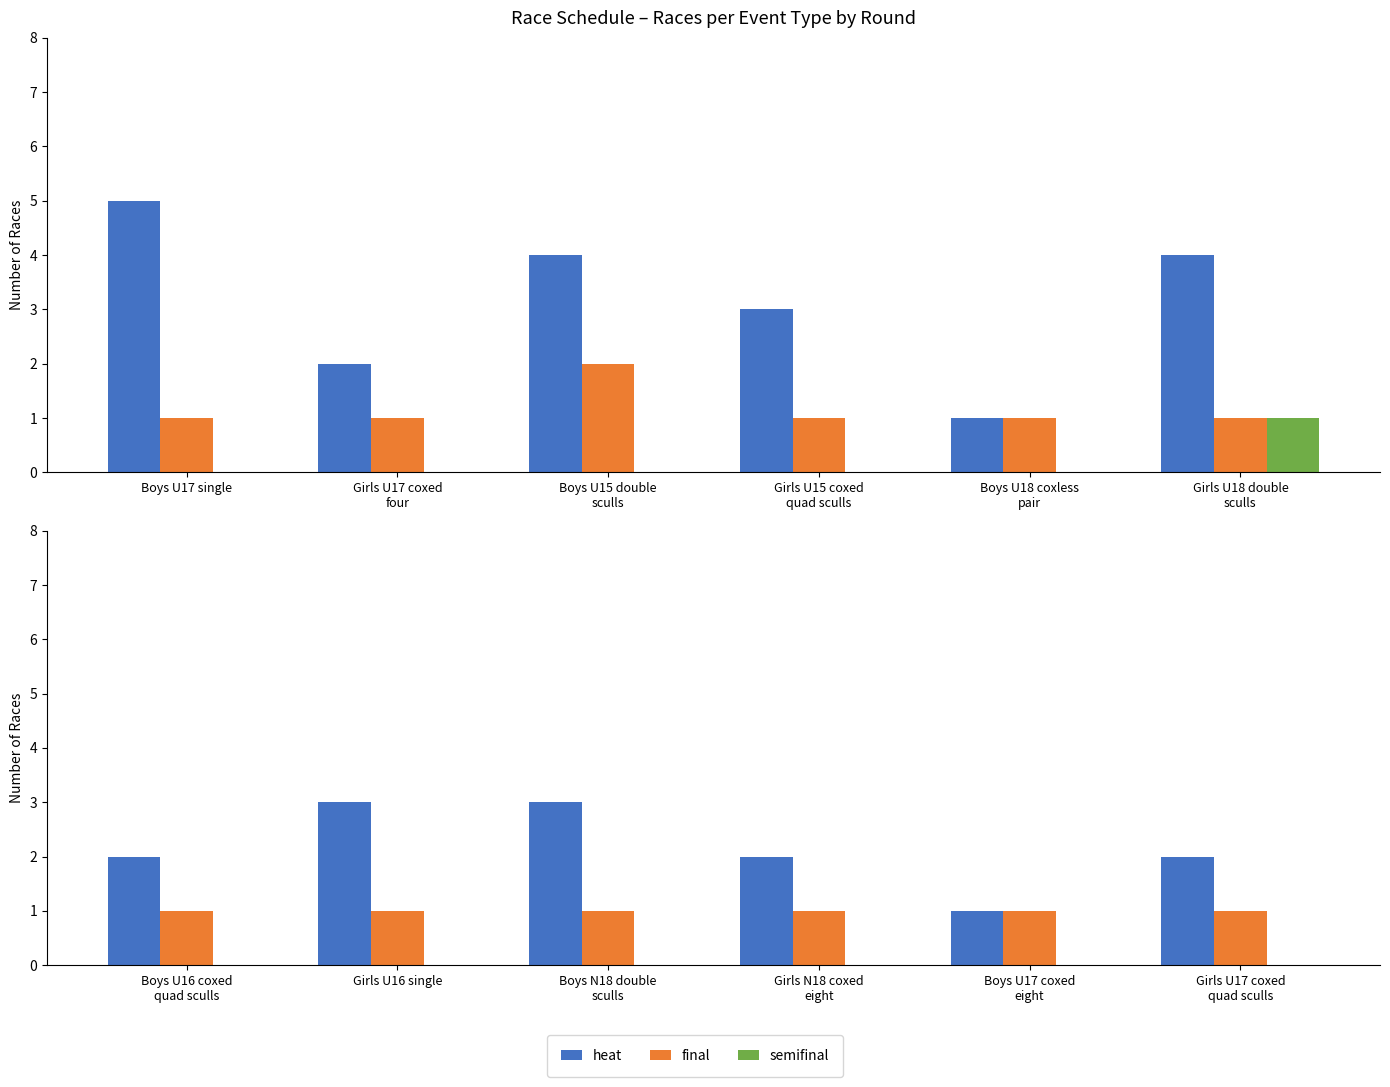

List the series in order of their overall mean, lowest first.

semifinal, final, heat